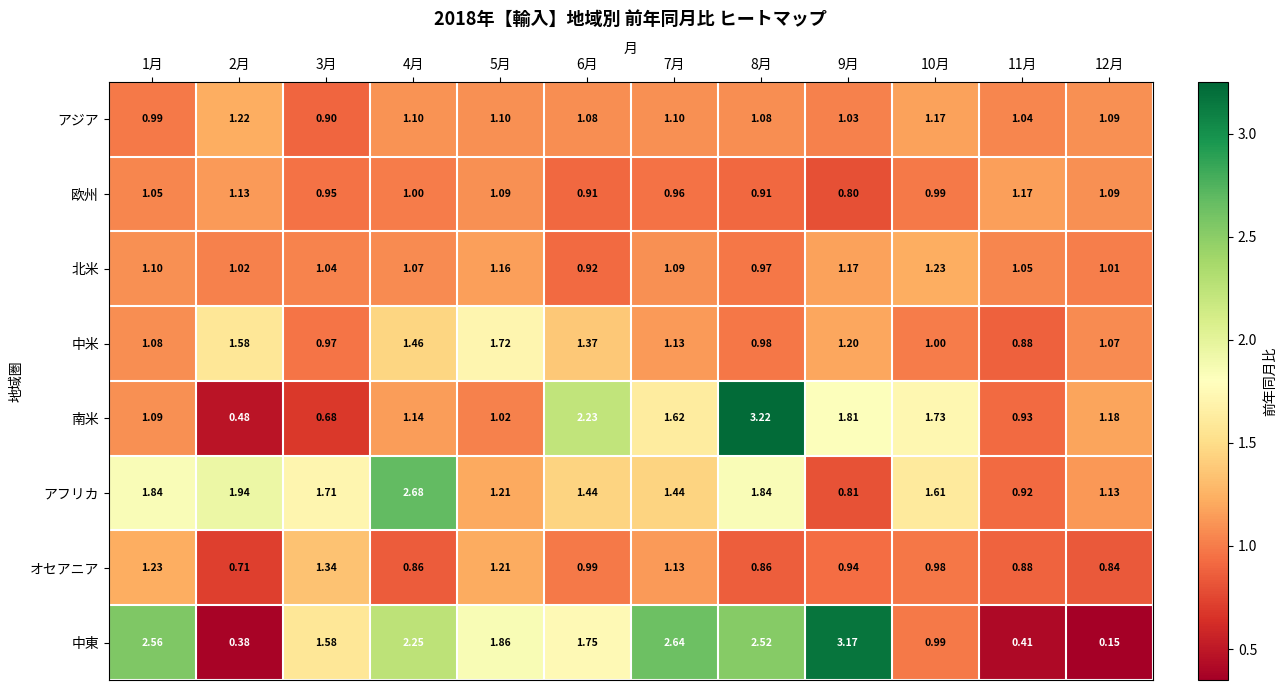

Which series has the largest total across all categories?

中東